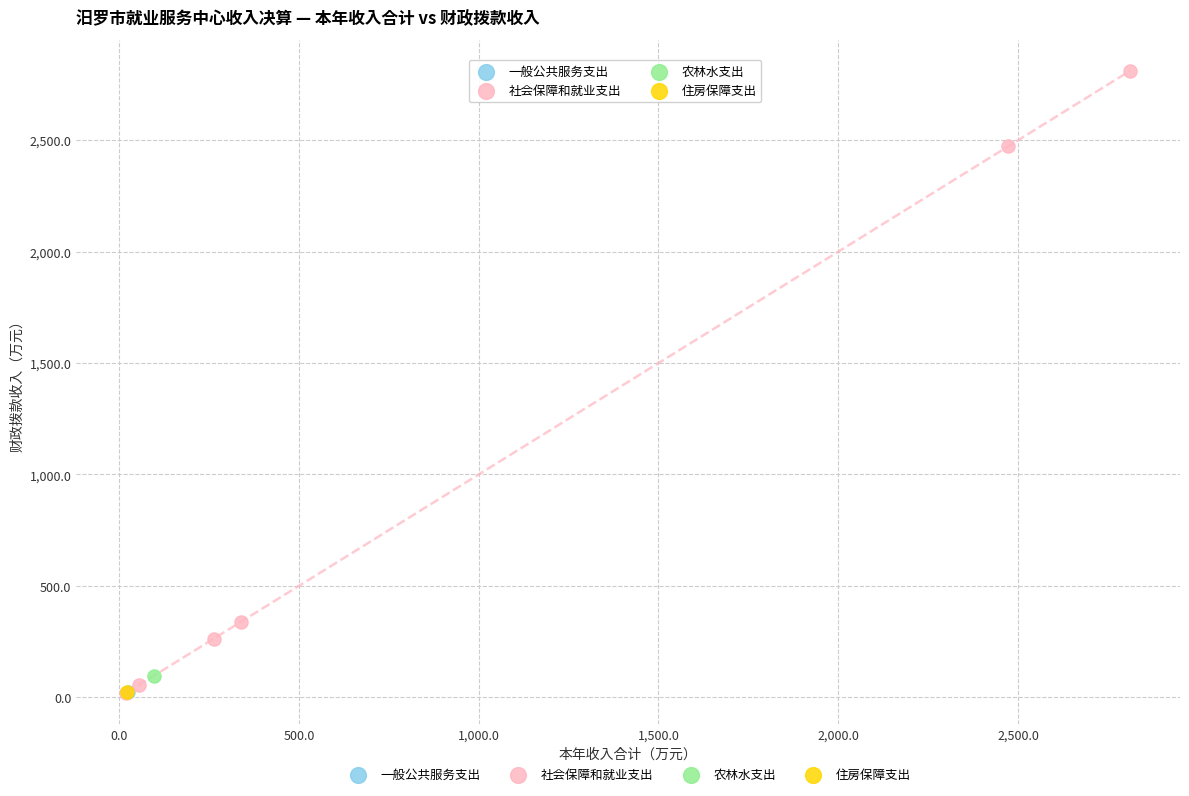

What are all the series names shown in the legend?

一般公共服务支出, 社会保障和就业支出, 农林水支出, 住房保障支出